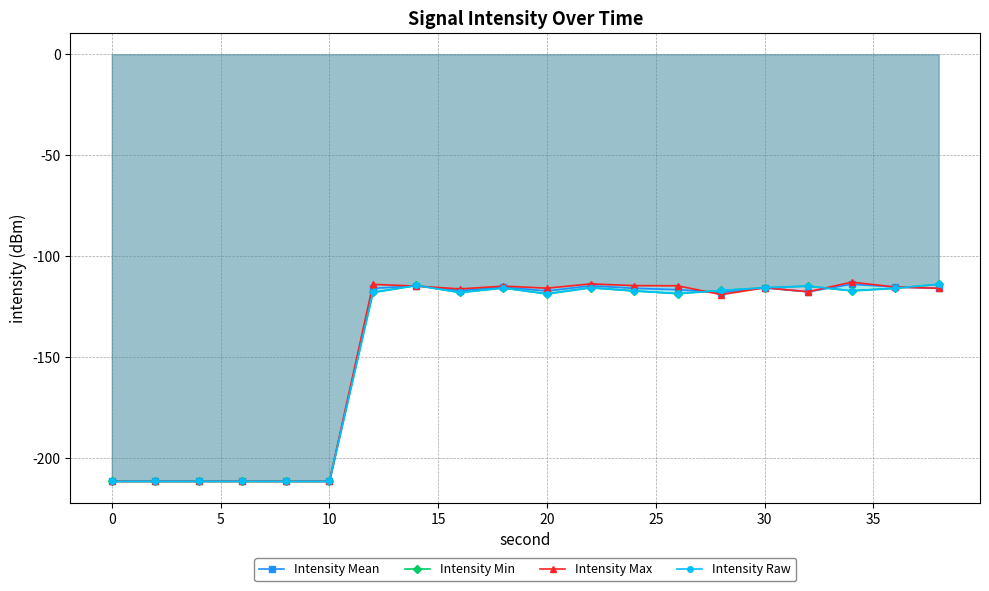

Which series has the largest total across all categories?

Intensity Max